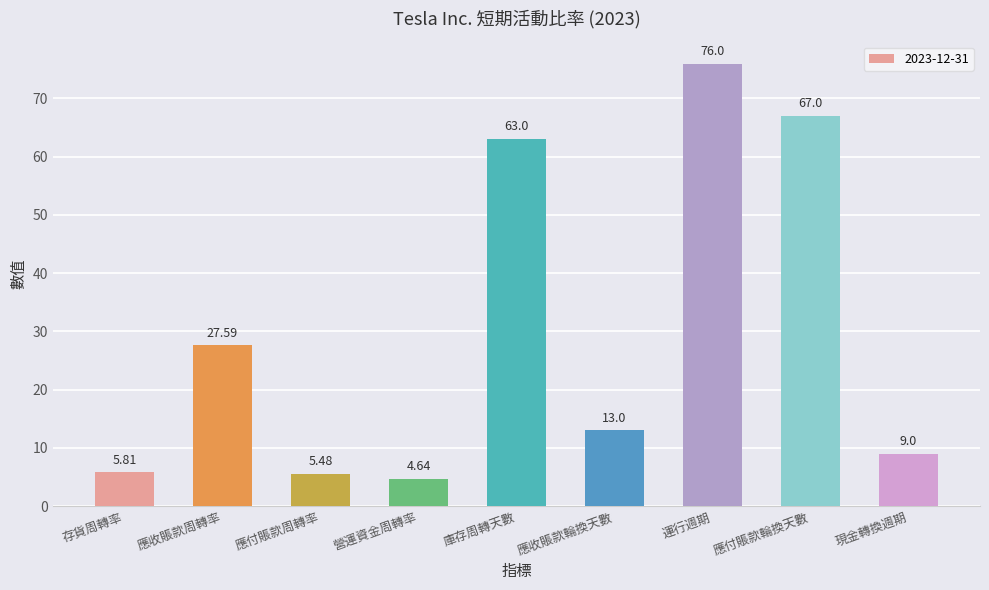

What is the label of the 9th bar from the right?

存貨周轉率